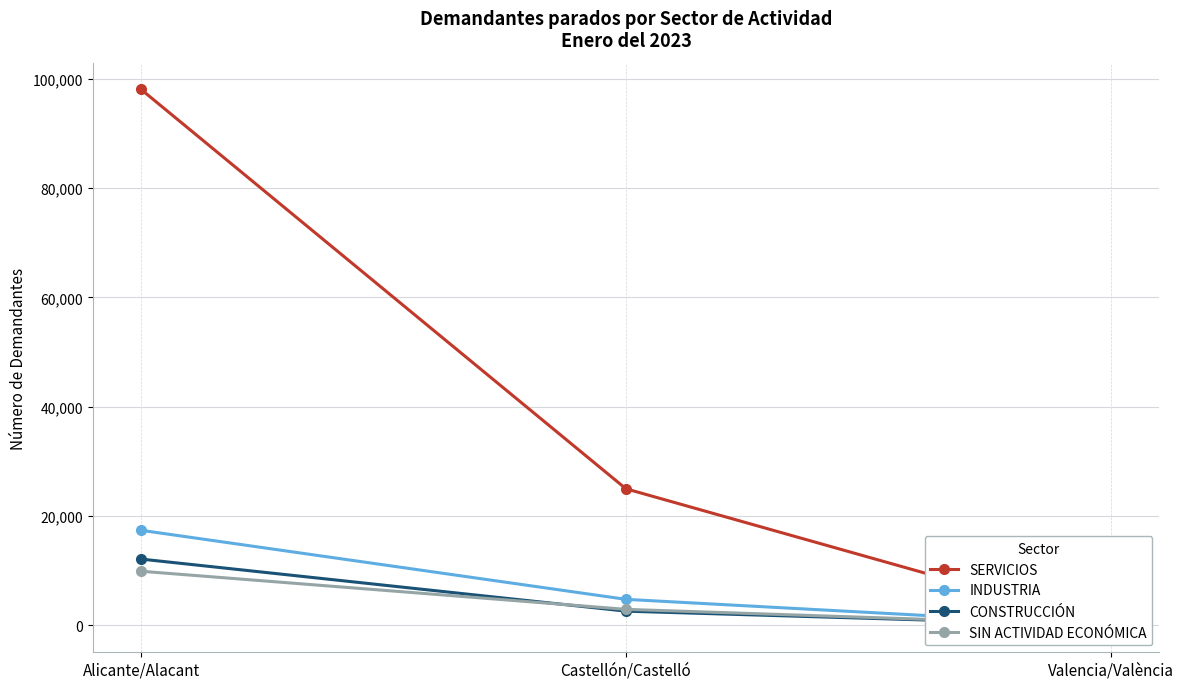

How many values in INDUSTRIA are above zero?

2